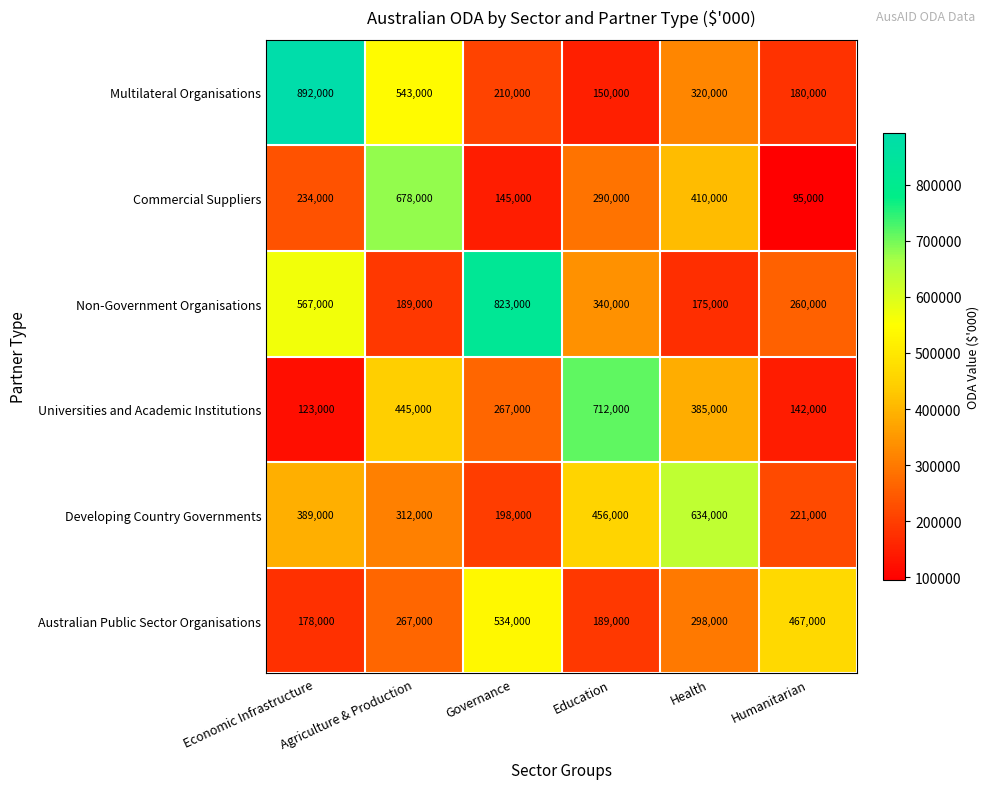

What is the sum of the Australian Public Sector Organisations values at Economic Infrastructure and Agriculture & Production?

445000